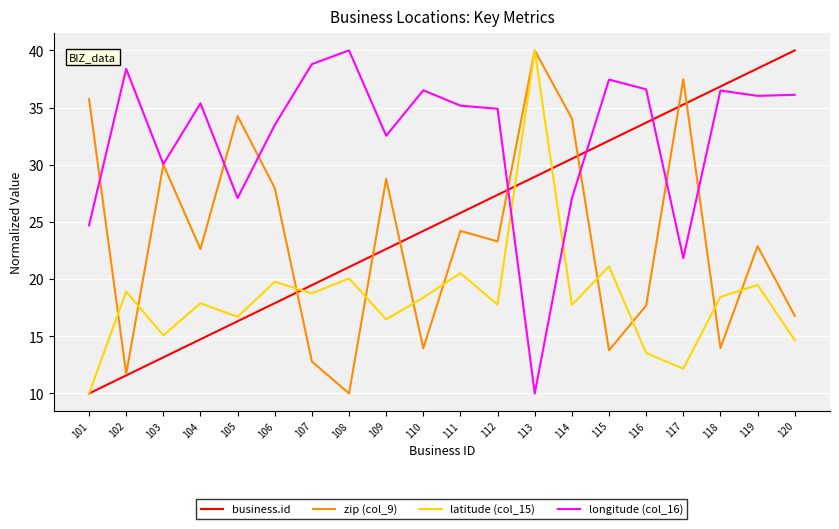

What is the difference between the highest and lowest values at 108?

30.0